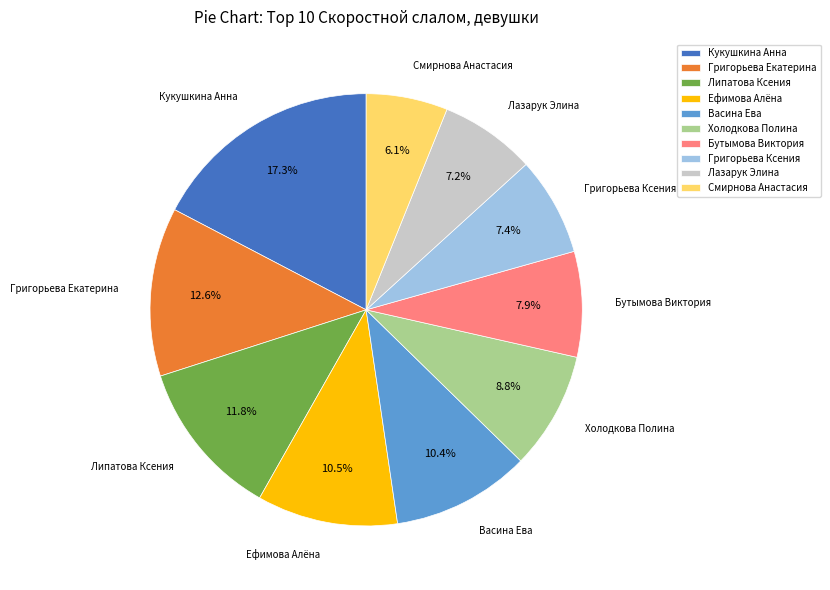

Between Васина Ева and Липатова Ксения, which is larger?

Липатова Ксения